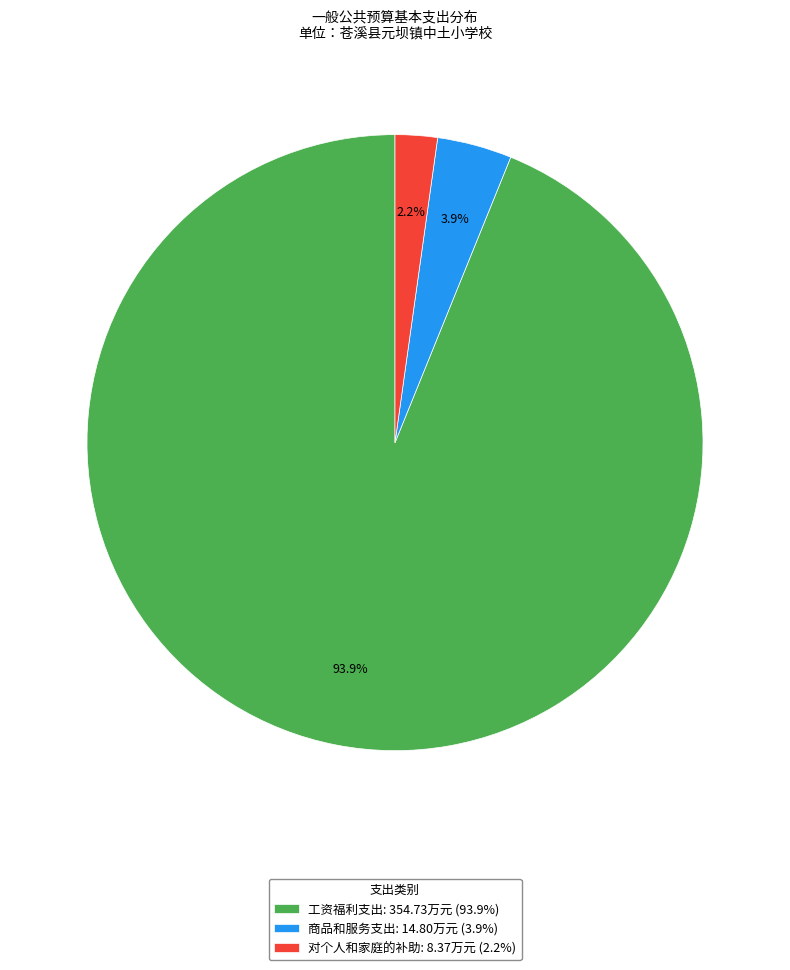

What percentage is the 商品和服务支出 slice, to the nearest percent?

4%